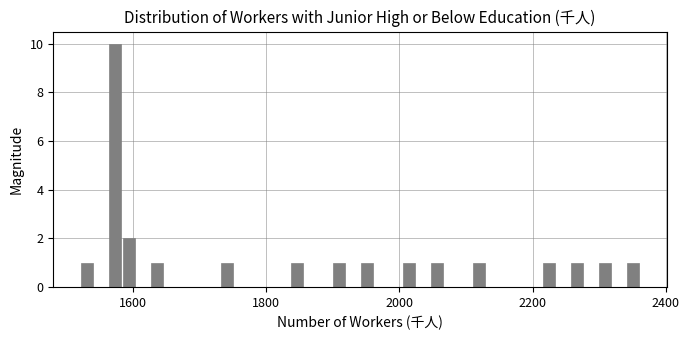

Around what value on the x-axis is the tallest bar? Give the approximate position of its centre, as read against the axis.

1580